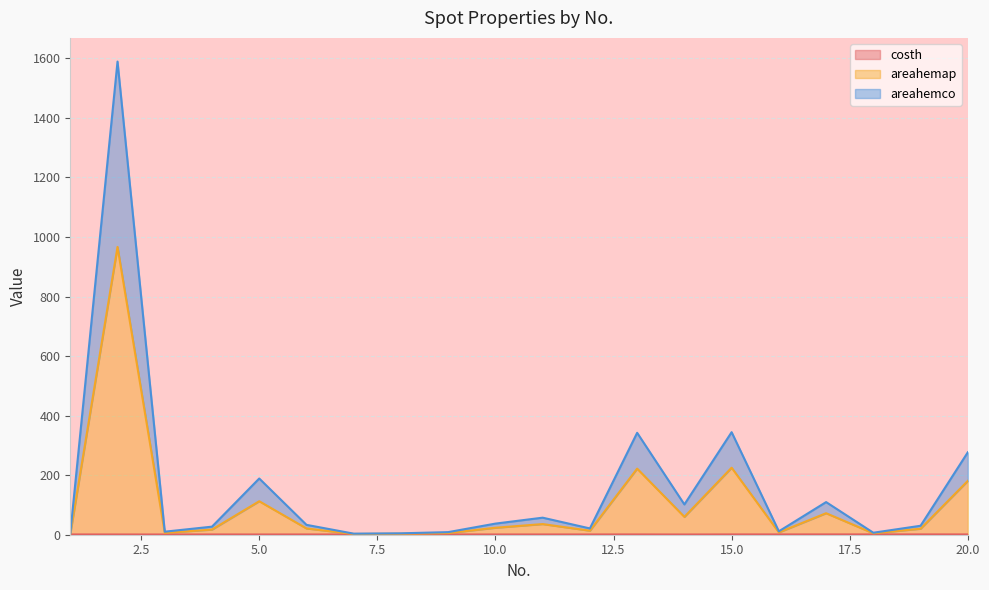

At which category does costh reach its first local peak?

4